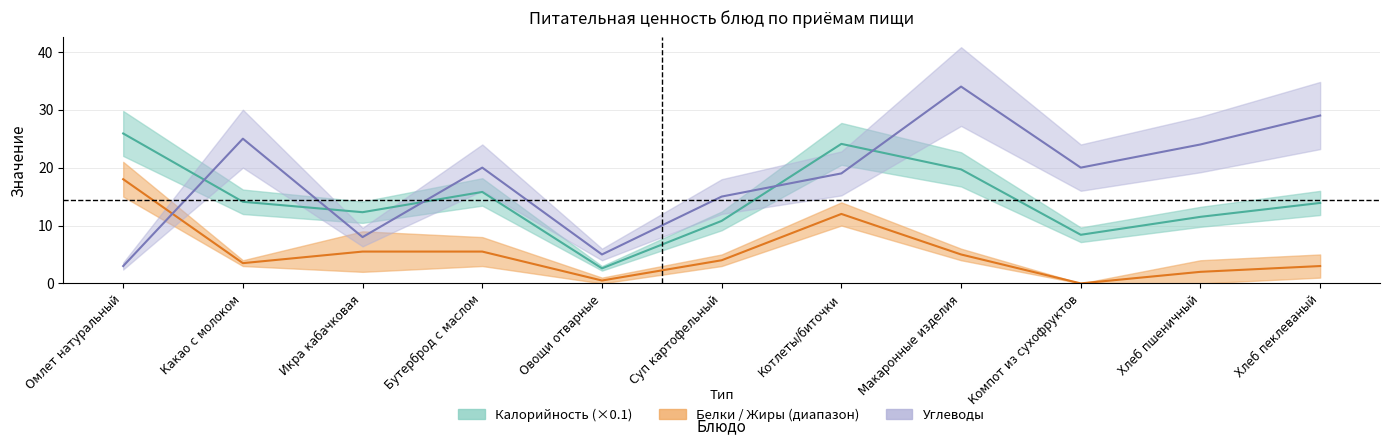

What is the label of the 7th point from the left?

Котлеты/биточки